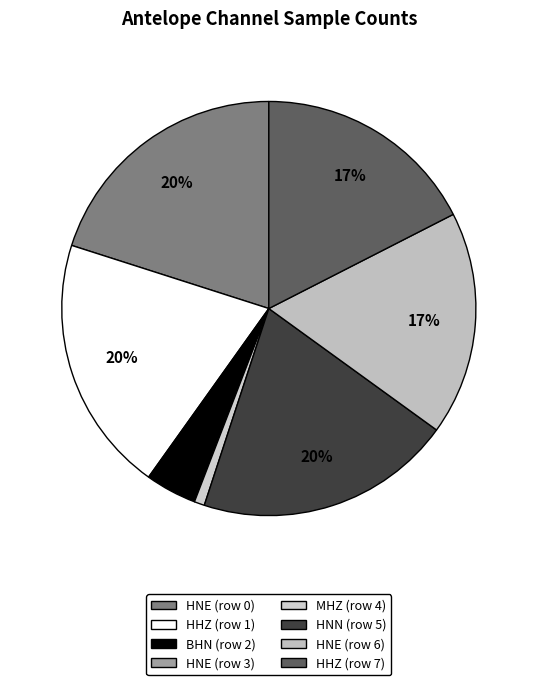

Does HNE (row 0) account for over 50% of the chart?

No